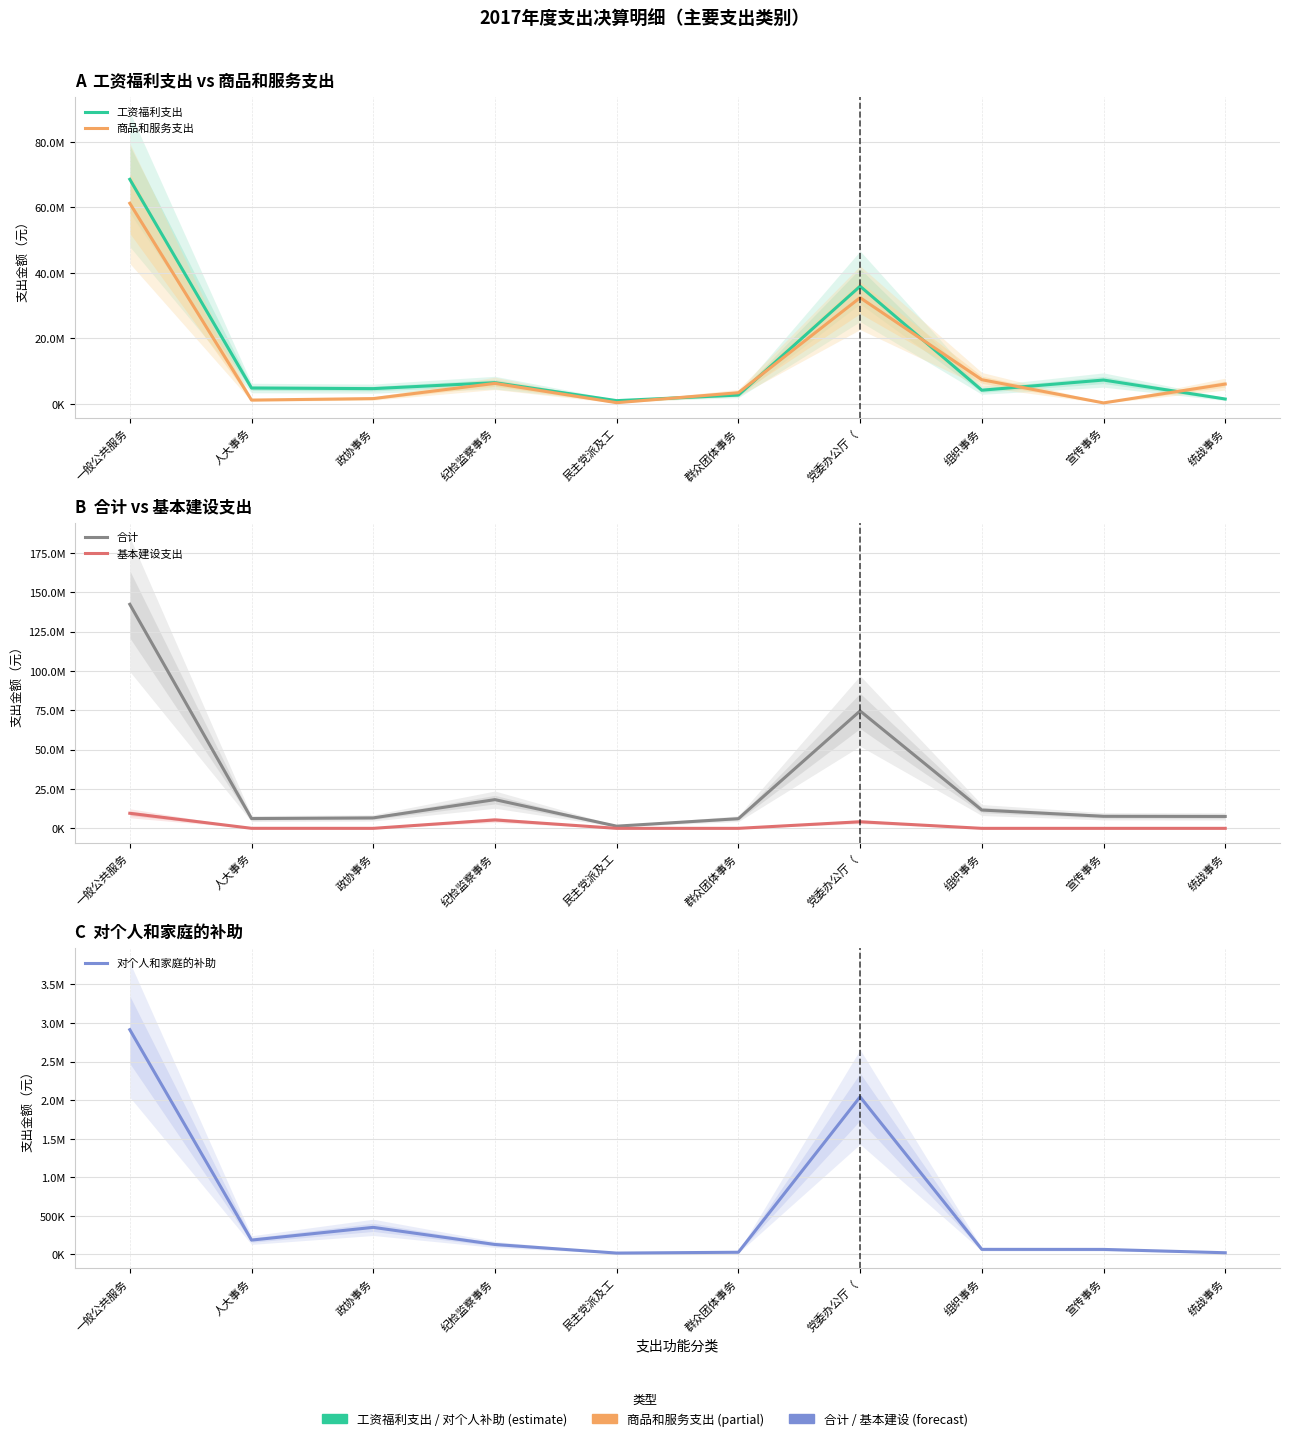

How many distinct data groups are displayed?

5